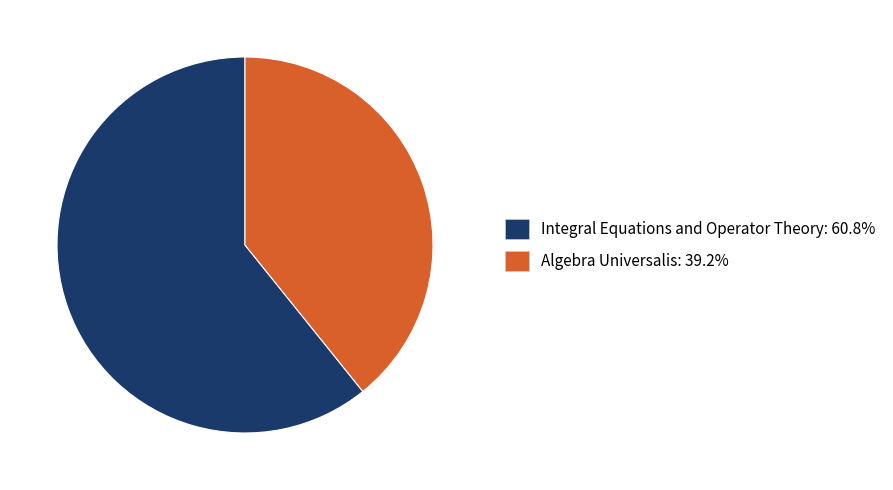

Which category has the smallest portion of the pie?

Algebra Universalis